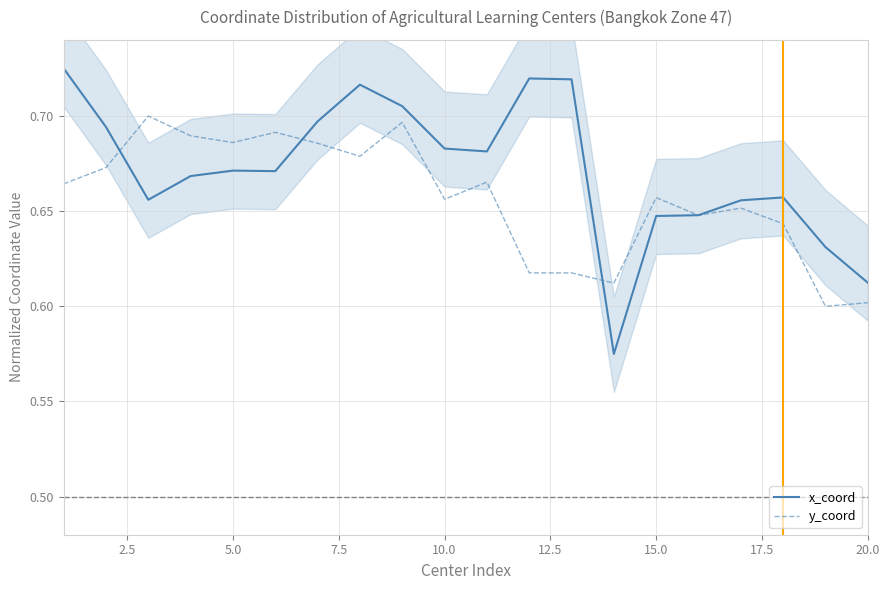

At how many categories does at least one series exceed 0?

20